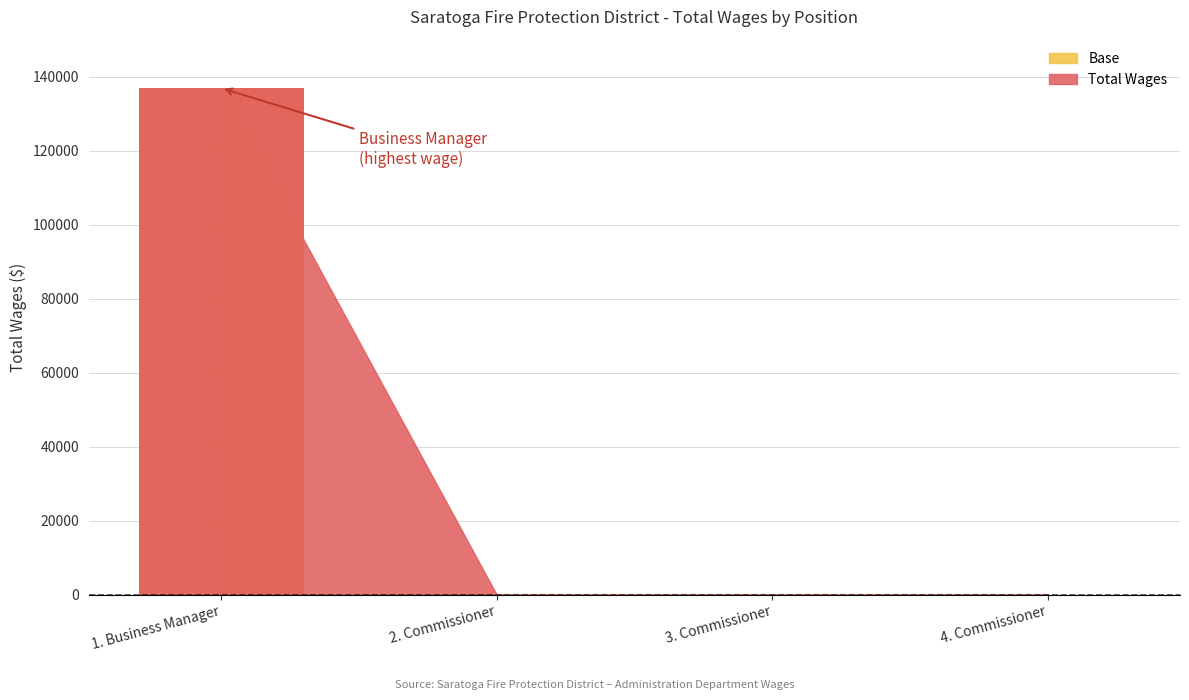

The value at 4. Commissioner is 0. True or false?

True